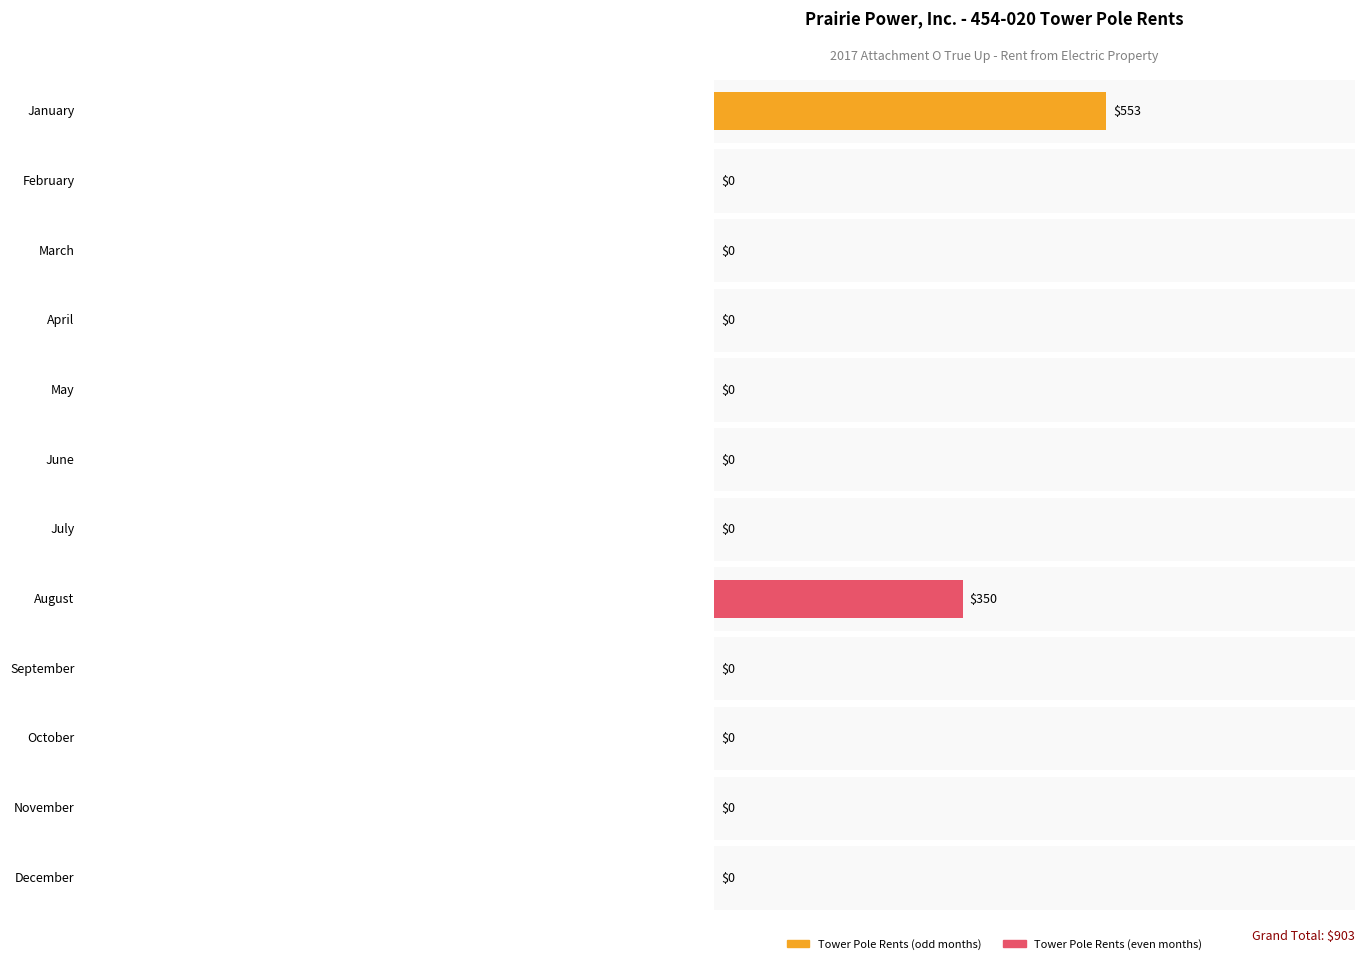

Reading left to right, list all the values displayed in this chart.

January=553	February=0	March=0	April=0	May=0	June=0	July=0	August=350	September=0	October=0	November=0	December=0